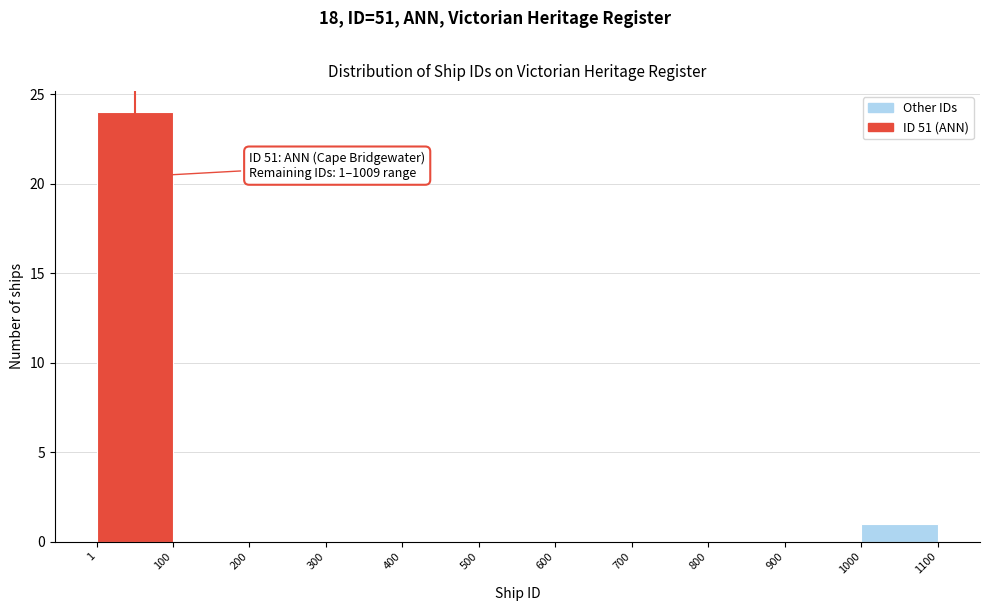

Which range on the x-axis has the tallest bar?

1 to 100